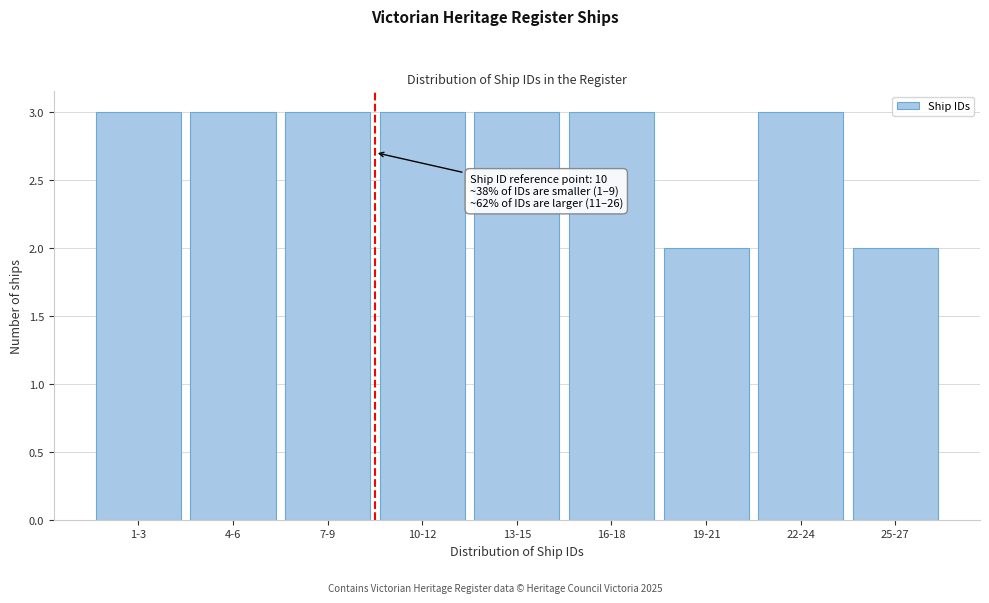

Reading left to right, transcribe all the data shown in this chart.

3	3	3	3	3	3	2	3	2